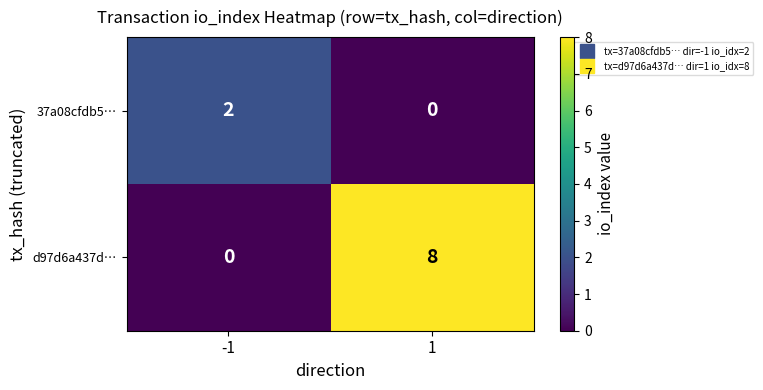

What is the difference between the d97d6a437d… values at -1 and 1?

8